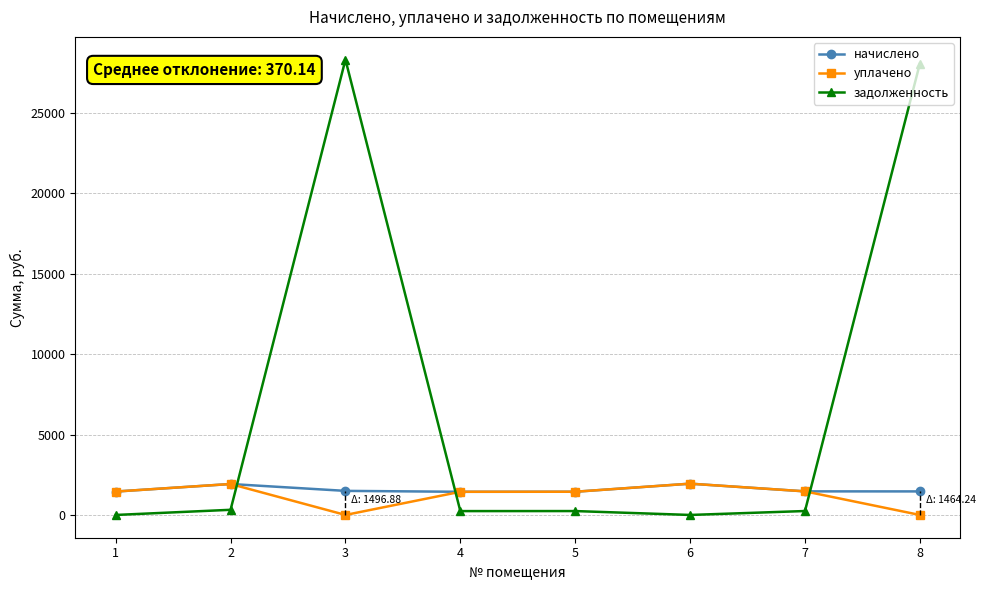

Where is the first local minimum for уплачено?

3